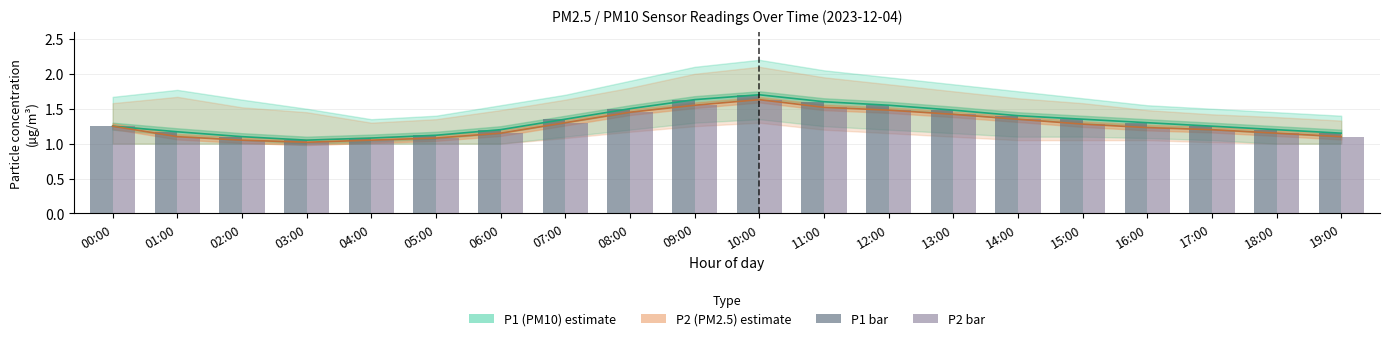

What is the label of the 11th bar from the right?

09:00